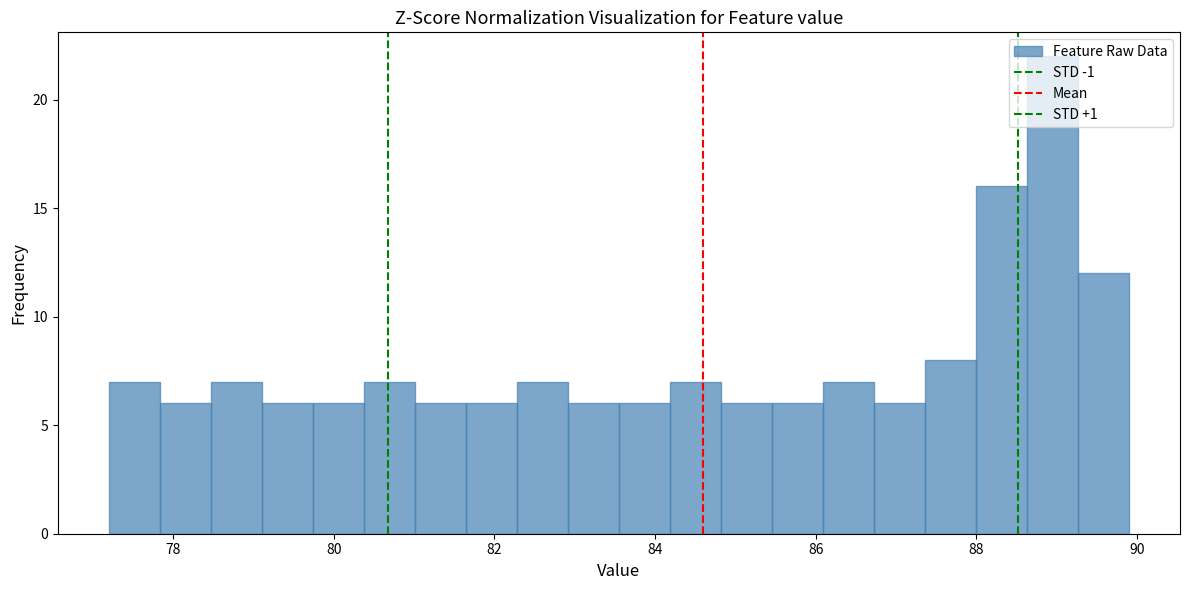

Read against the x-axis, roughly where is the centre of the tallest bar?

89.0